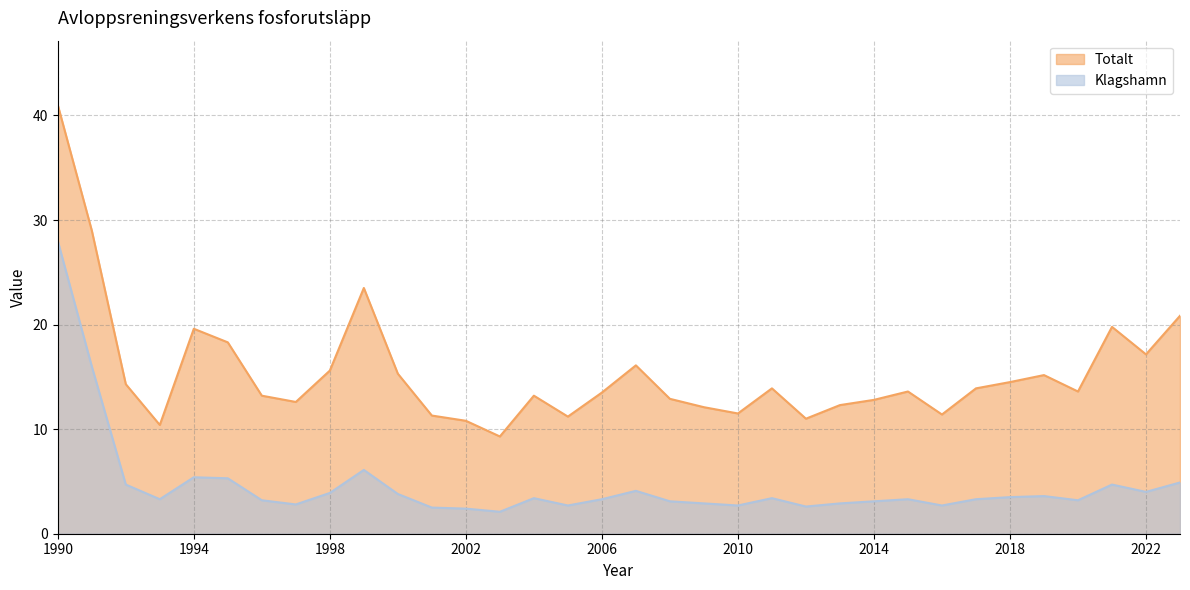

What is the approximate value of Klagshamn at 1991?

16.0